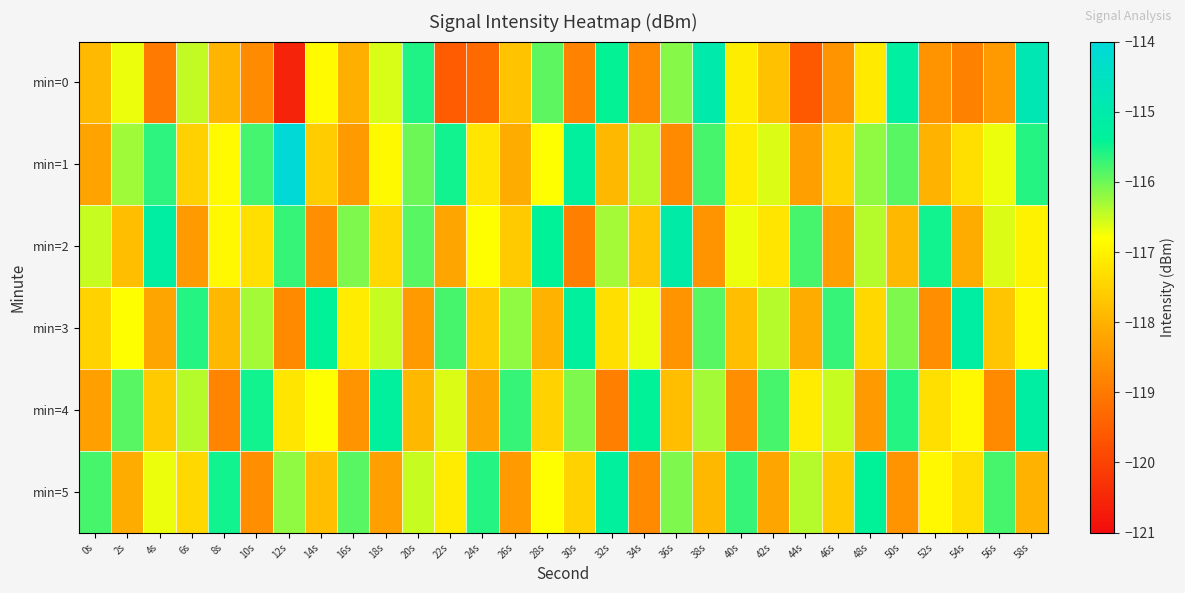

At 46s, list the series in order from smallest to largest.

min=0, min=2, min=5, min=1, min=4, min=3